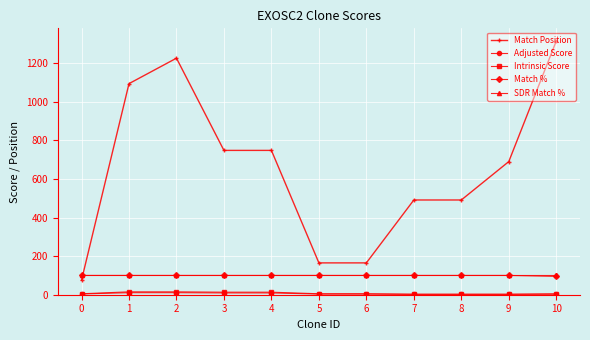

True or false: Match % and Intrinsic Score cross at least once.

False